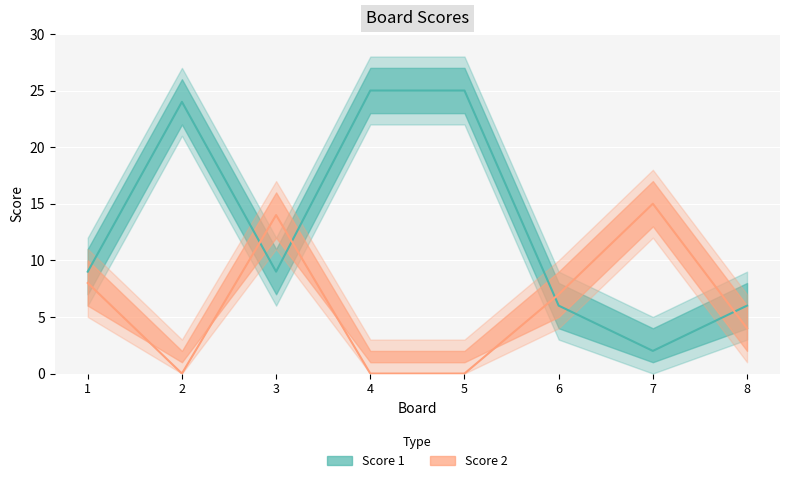

How many lines are shown in the chart?

2